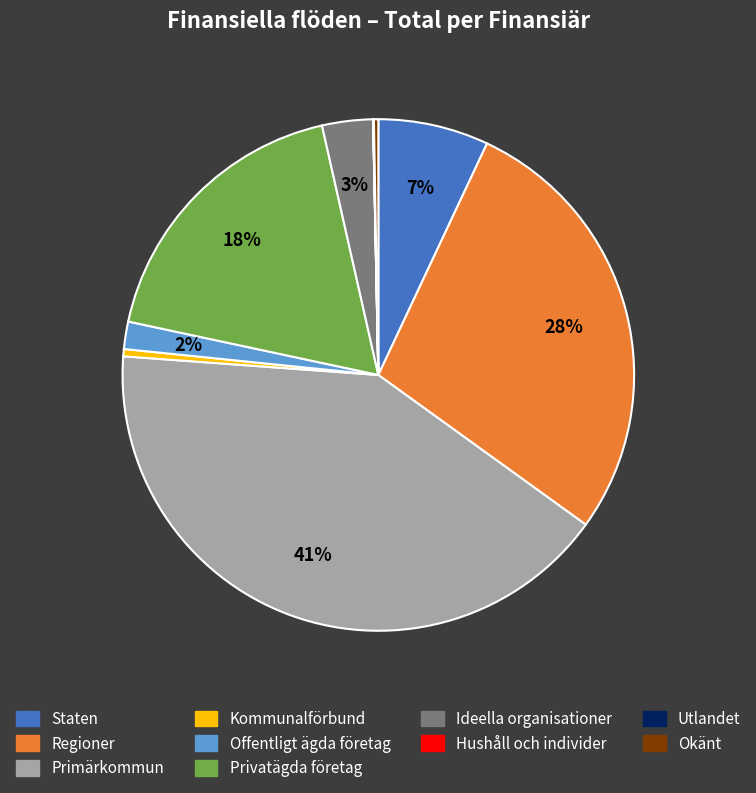

Which category has the biggest portion of the pie?

Primärkommun